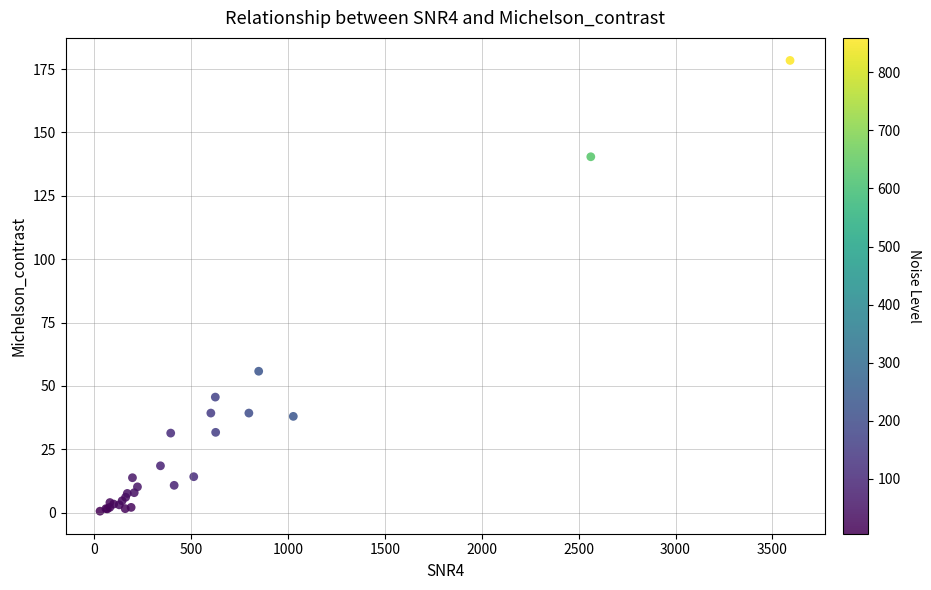

What Y value in the scatter plot is closest to 89?

55.8